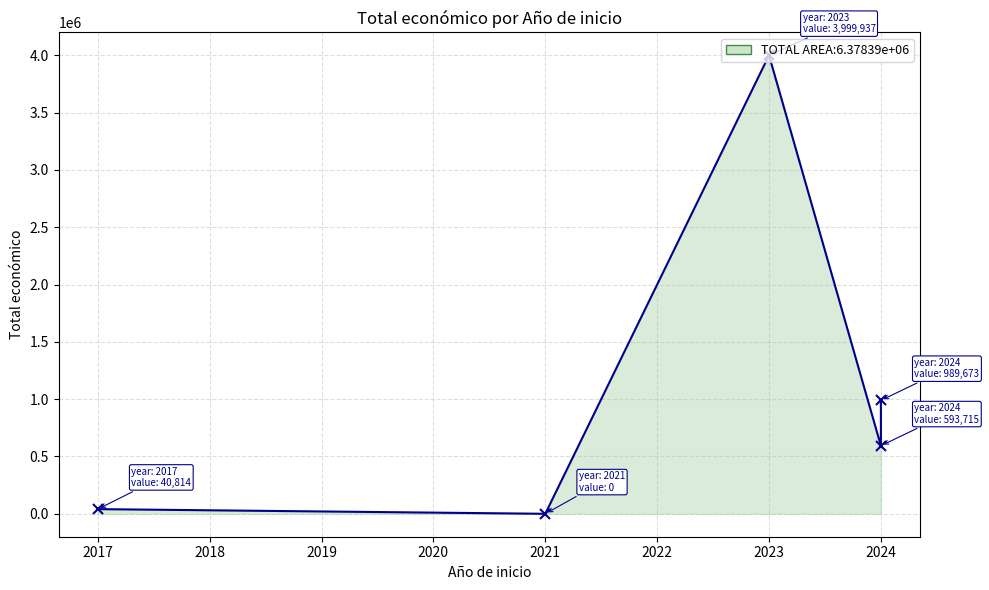

What is the change in value from 2017 to 2024?

+552901